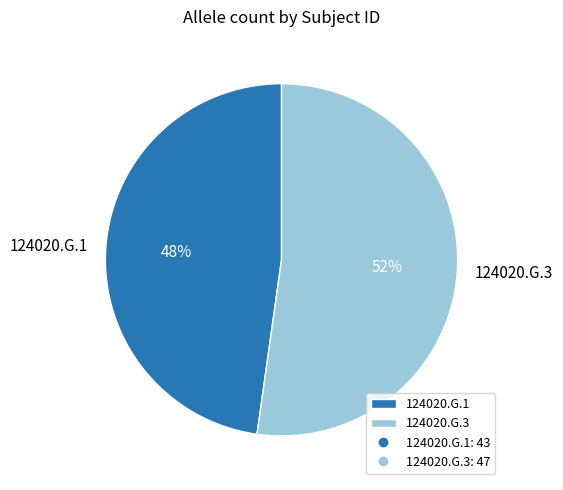

Is it true that 124020.G.1 is 38% of the pie?

False